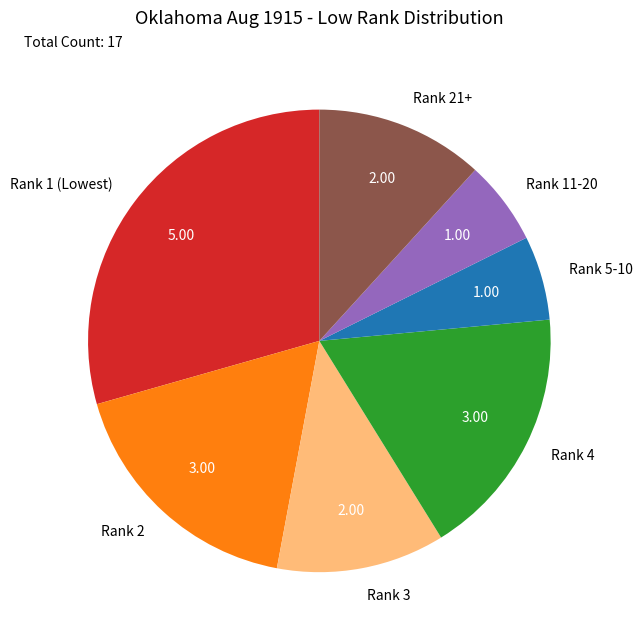

Is the sum of Rank 3 and Rank 1 (Lowest) greater than half?

No